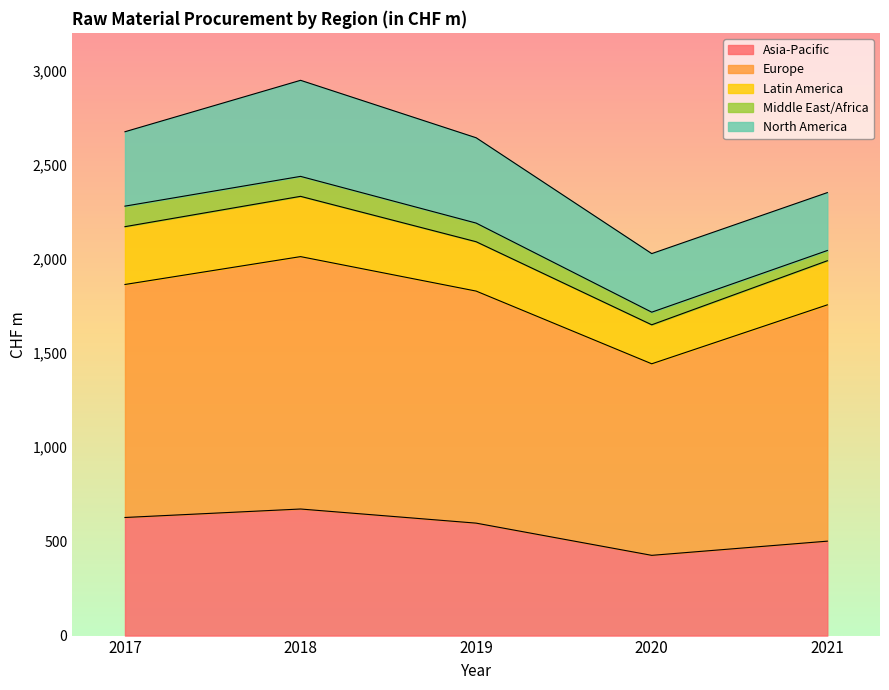

What is the difference between the maximum and minimum values in the Latin America series?

113.0